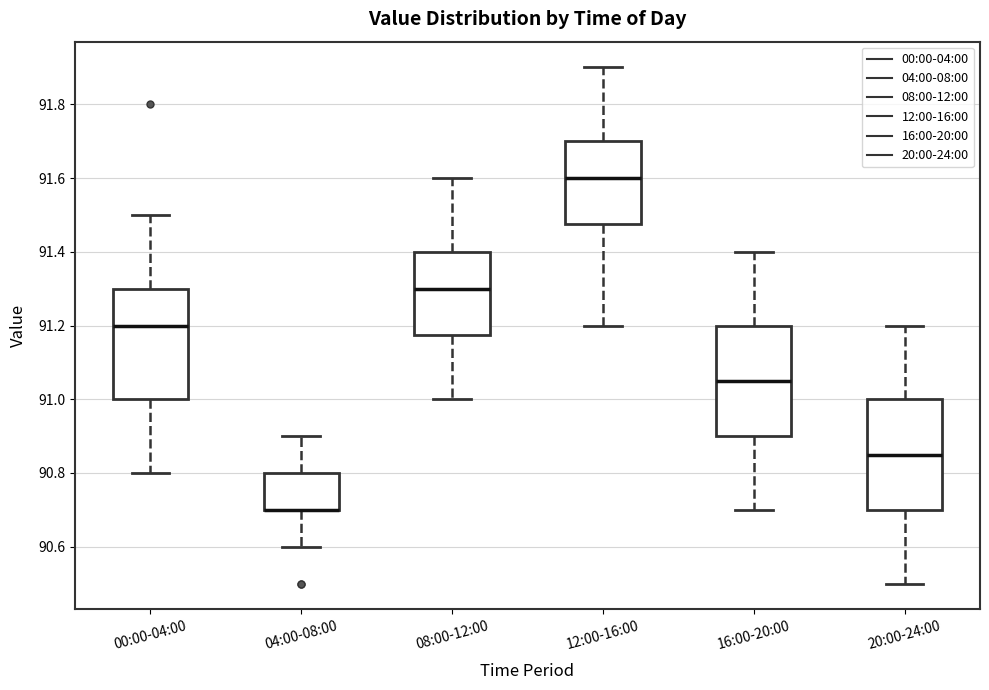

Reading left to right, read every box against the y-axis: the position of its median line, the range the box covers, and the ends of its whiskers. The values are not printed on the chart, so give them approximately, as read against the axis.

00:00-04:00: median 91.20, box 91.00 to 91.30, whiskers 90.80 to 91.50
04:00-08:00: median 90.70 (drawn on the box's lower edge), box 90.70 to 90.80, whiskers 90.60 to 90.90
08:00-12:00: median 91.30, box 91.18 to 91.40, whiskers 91.00 to 91.60
12:00-16:00: median 91.60, box 91.48 to 91.70, whiskers 91.20 to 91.90
16:00-20:00: median 91.06, box 90.90 to 91.20, whiskers 90.70 to 91.40
20:00-24:00: median 90.86, box 90.70 to 91.00, whiskers 90.50 to 91.20